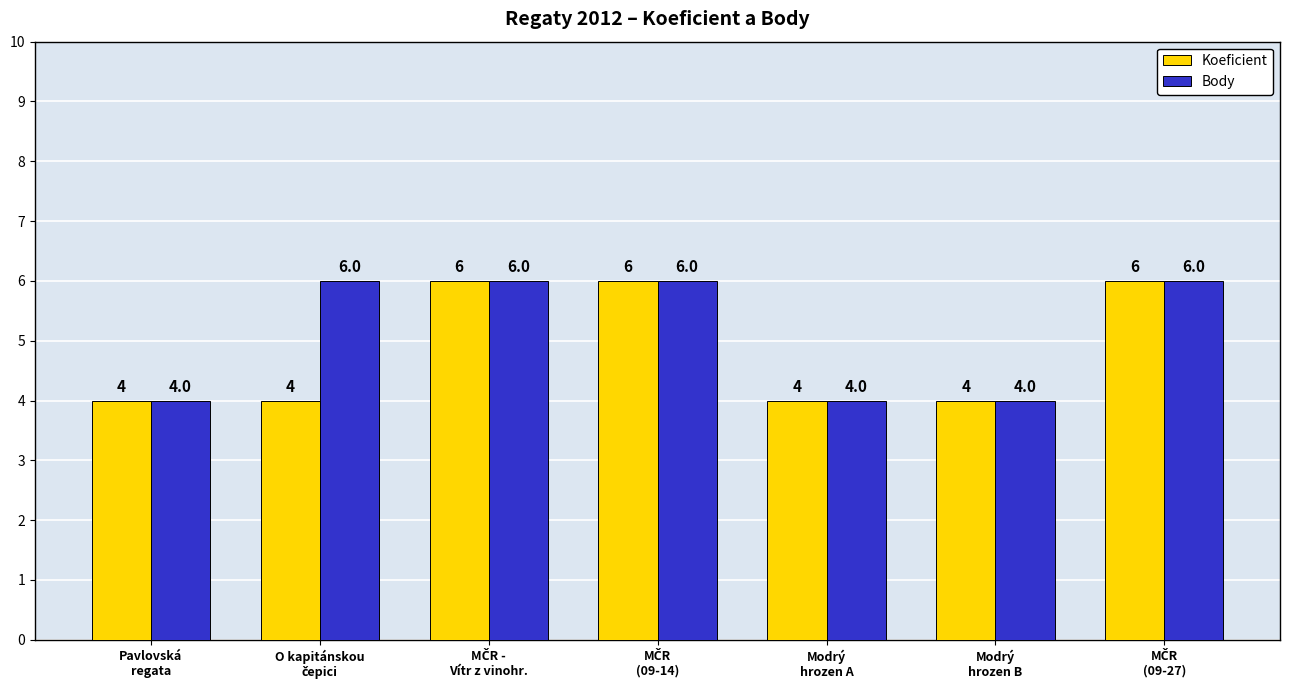

What are all the series names shown in the legend?

Koeficient, Body